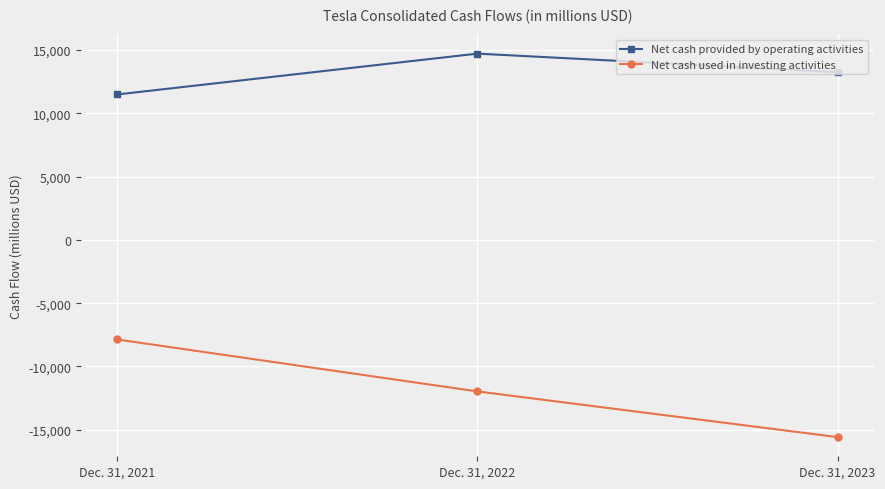

List the series in order of their peak value, lowest first.

Net cash used in investing activities, Net cash provided by operating activities